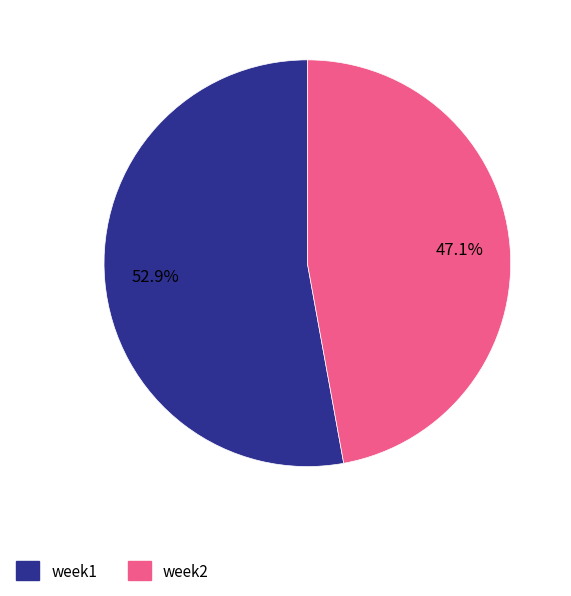

To the nearest percent, what is the difference between the week2 and week1 slice percentages?

6%